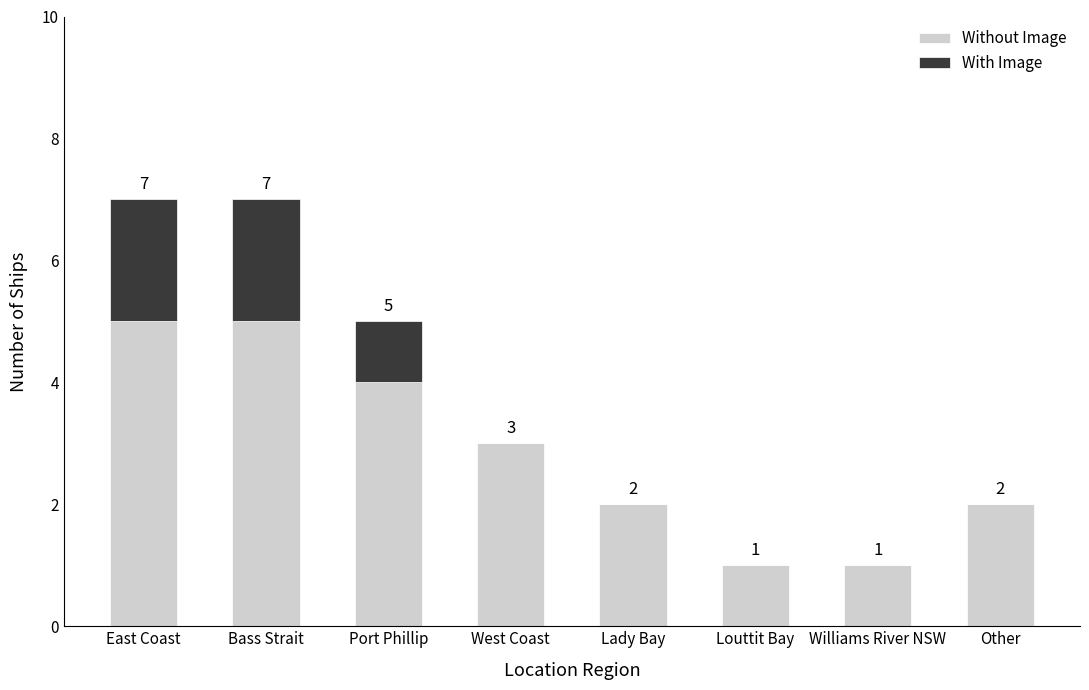

What is the maximum value for Without Image?

5